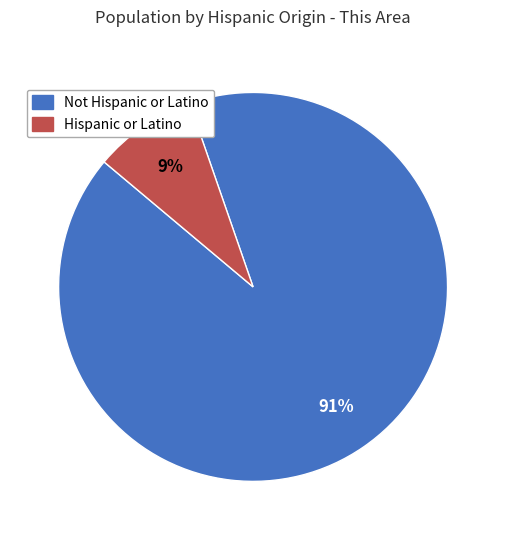

To the nearest percent, what portion does Not Hispanic or Latino represent?

91%